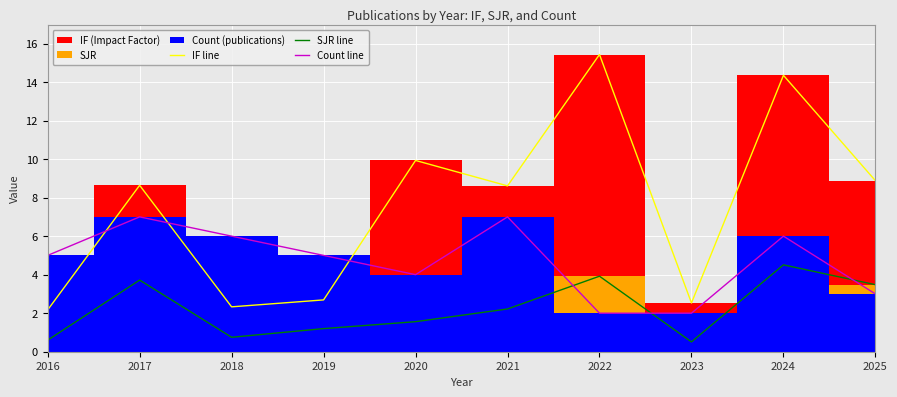

Where does the IF line series first go above 8?

2017